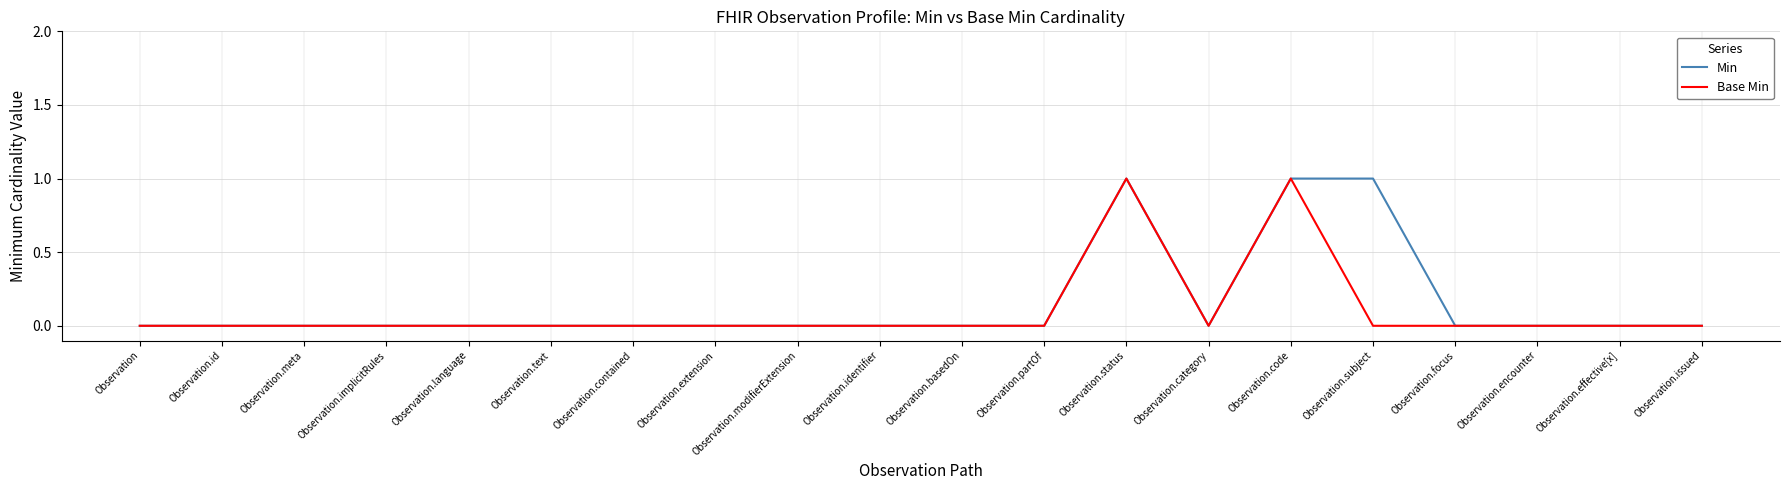

Reading left to right, transcribe all the data shown in this chart.

Min: 0	0	0	0	0	0	0	0	0	0	0	0	1	0	1	1	0	0	0	0
Base Min: 0	0	0	0	0	0	0	0	0	0	0	0	1	0	1	0	0	0	0	0